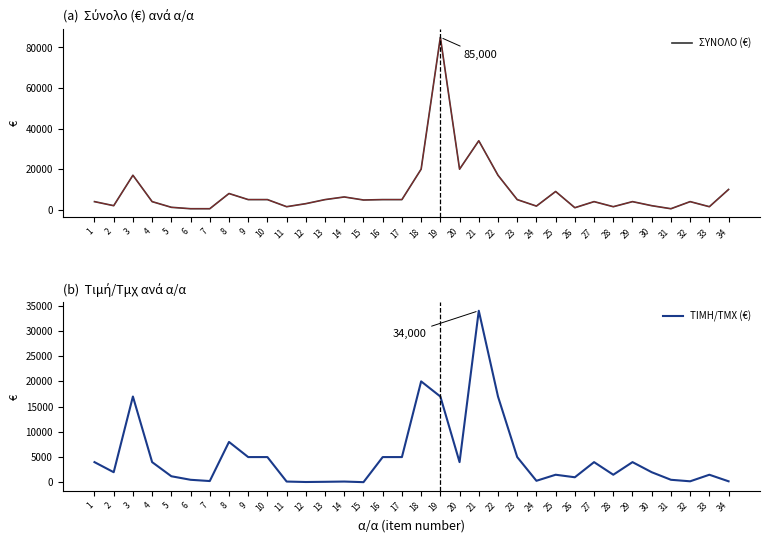

What is the average value of the ΤΙΜΗ/ΤΜΧ (€) series?

5034